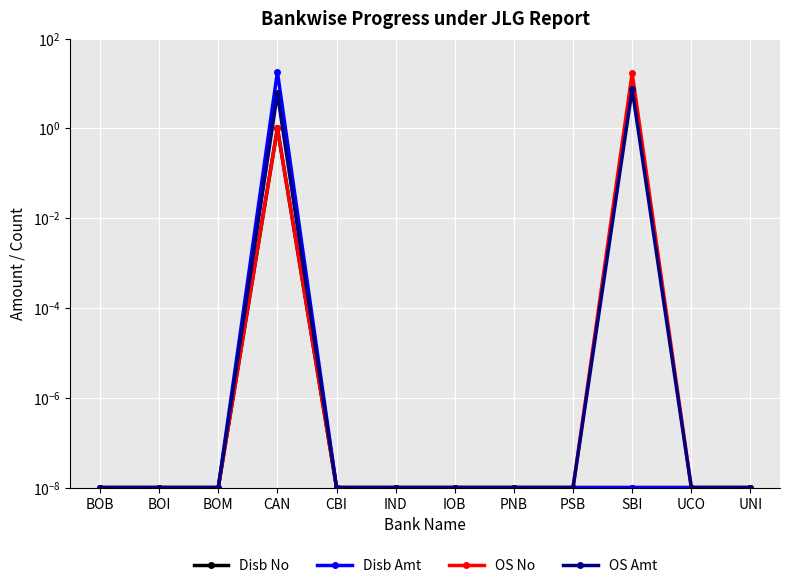

At which label is OS Amt closest to 3?

BOB